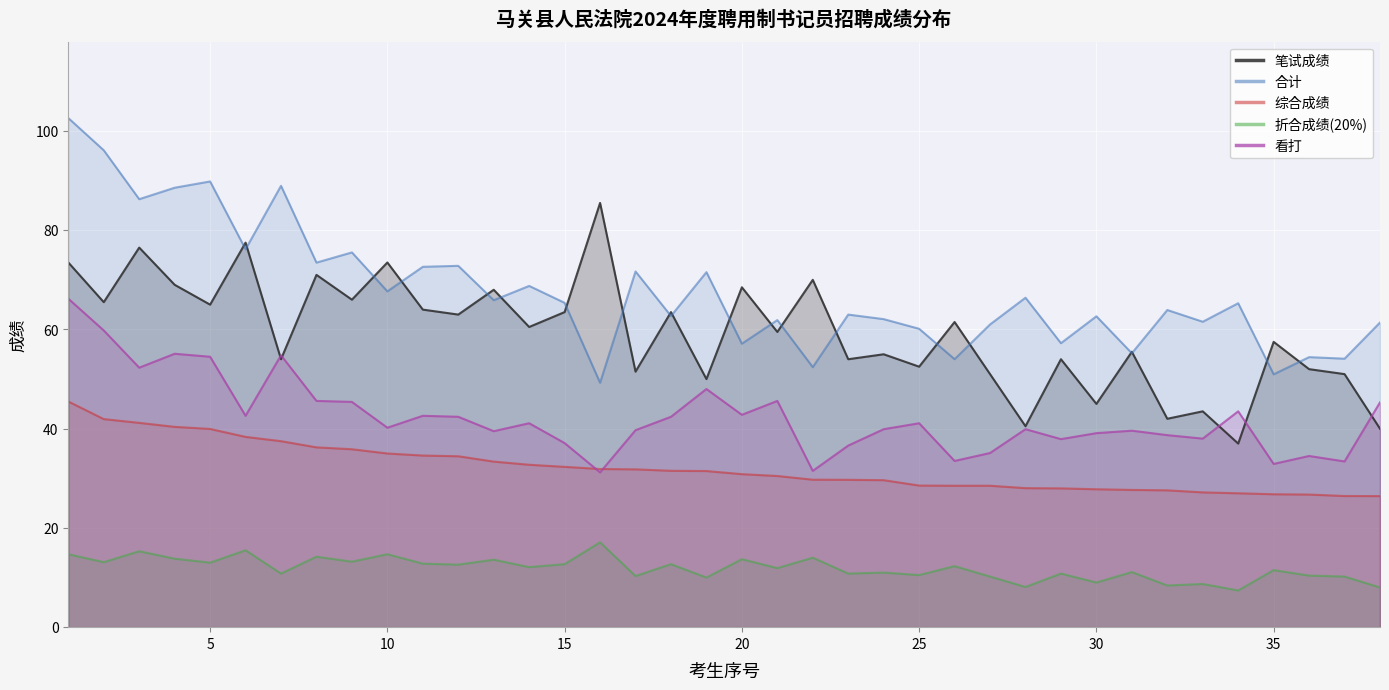

What is the average value of the 折合成绩(20%) series?

11.8